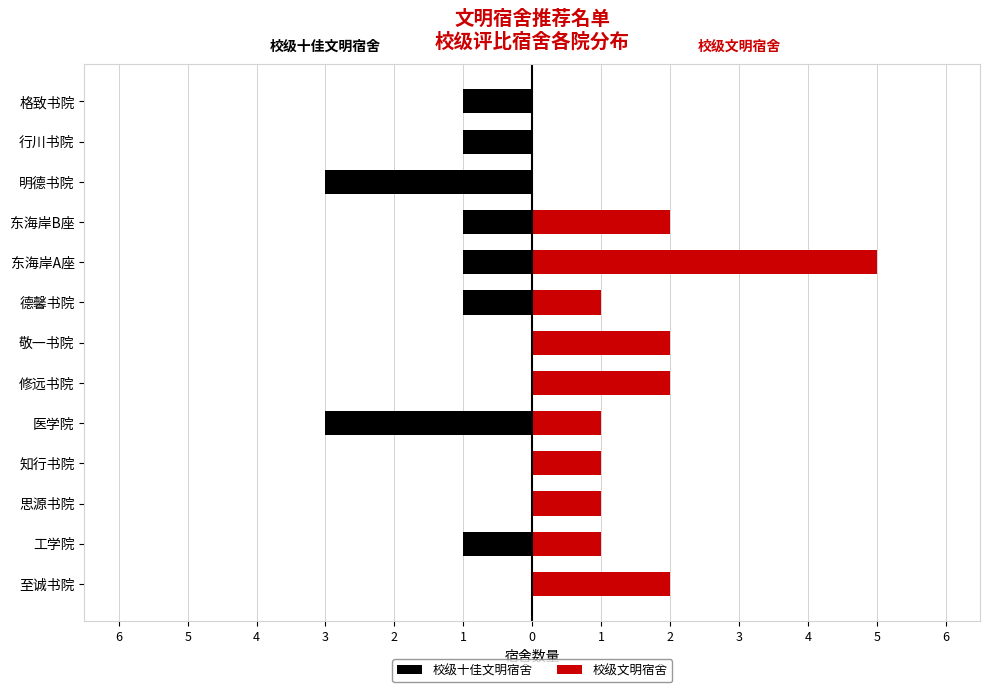

The value of 校级十佳文明宿舍 at 行川书院 is -1. True or false?

True